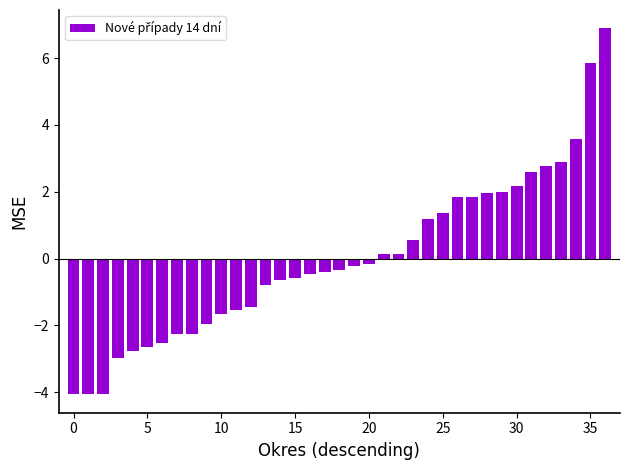

What is the value of the 37th bar from the left?

6.9